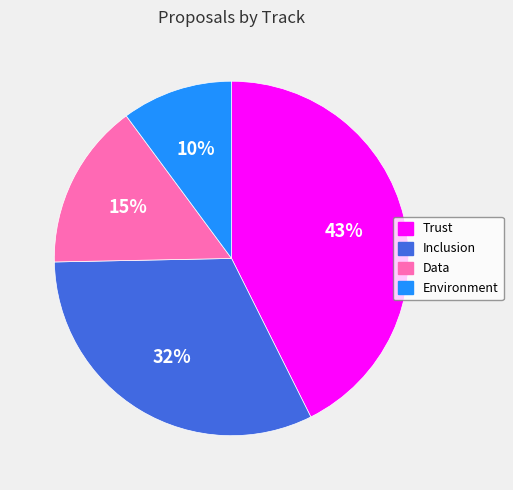

Rank the categories by value from lowest to highest.

Environment, Data, Inclusion, Trust